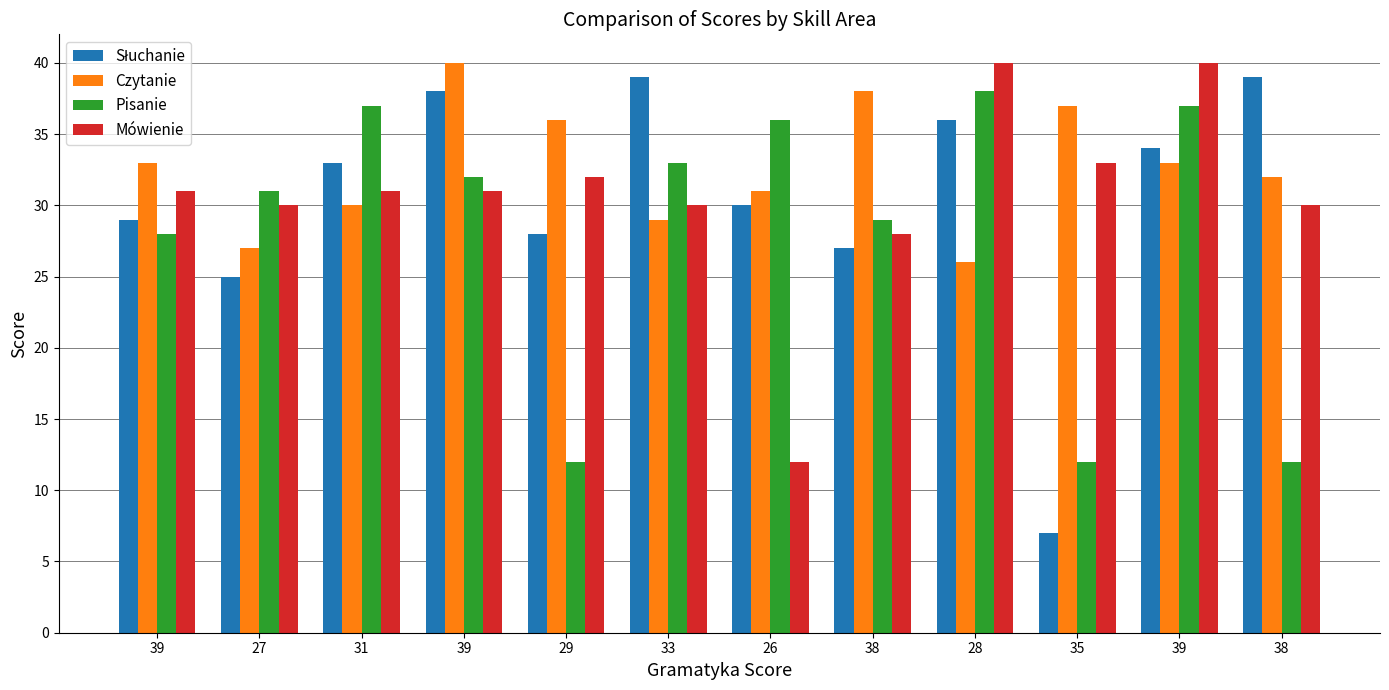

Which series has the largest total across all categories?

Czytanie